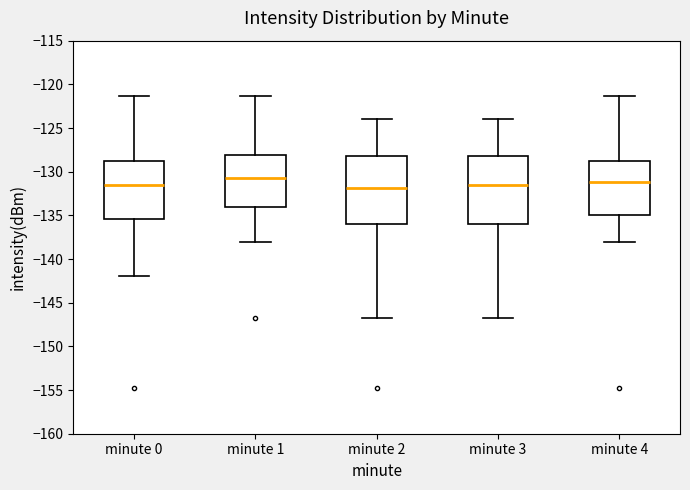

Where does the upper whisker of the box for minute 4 end on the y-axis? The values are not printed on the chart, so give them approximately, as read against the axis.

-121.5